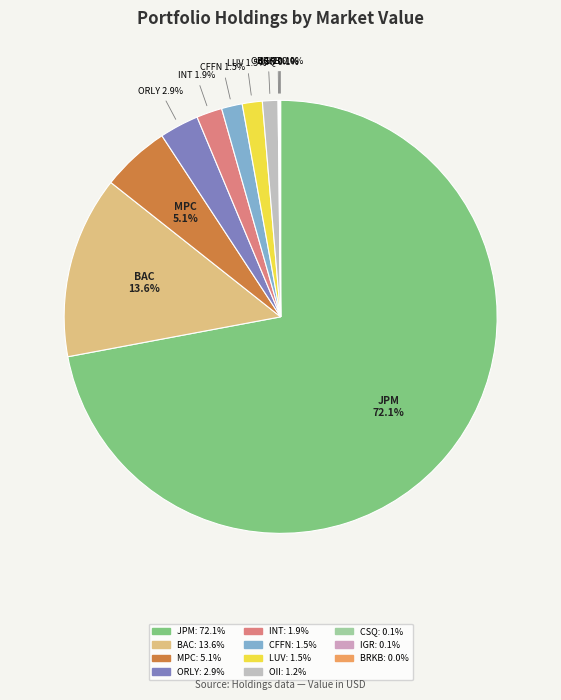

What is the total percentage of OII and MPC?

6.3%